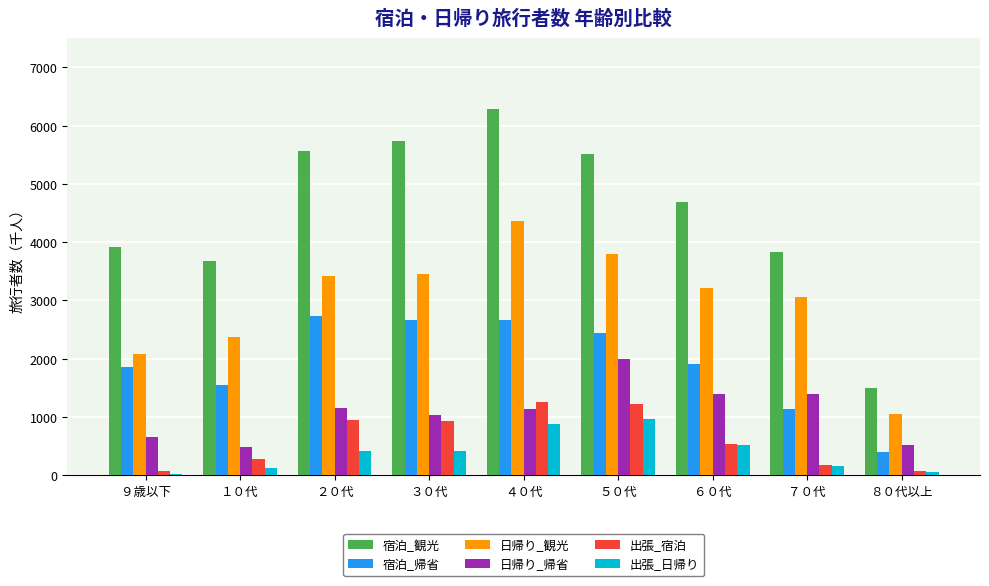

What is the highest value of the 宿泊_帰省 series?

2739.3